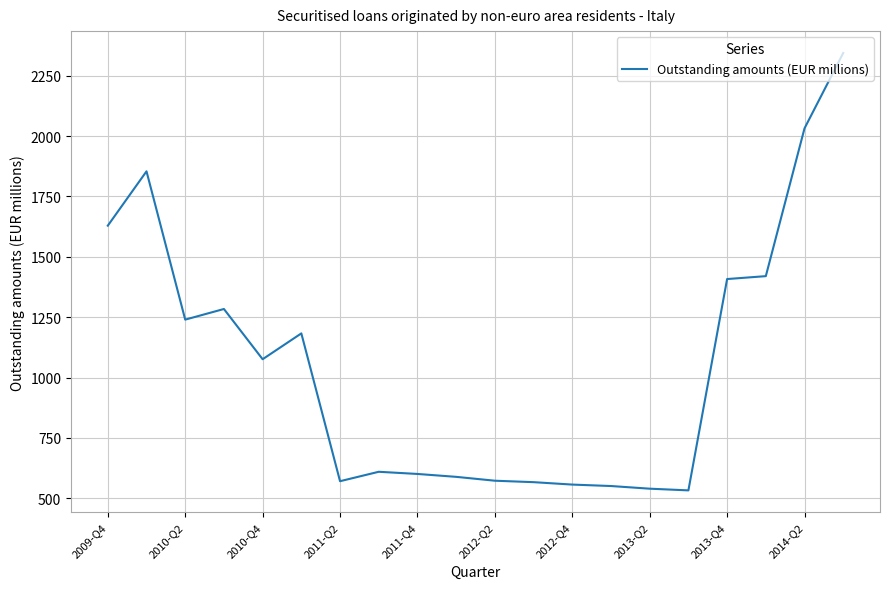

What is the difference between the maximum and minimum values?

1811